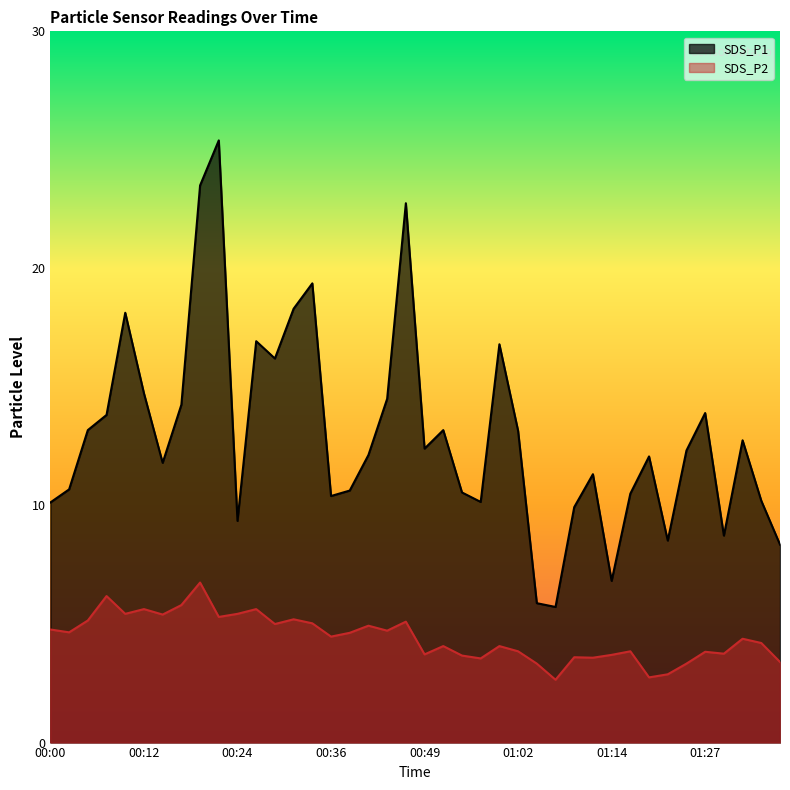

Where is the first local maximum for SDS_P2?

00:07